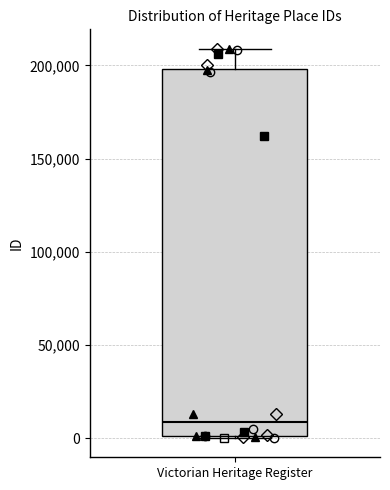

Read this box plot against the y-axis: the position of the median line, the range covered by the box, and the ends of both whiskers. The values are not printed on the chart, so give them approximately, as read against the axis.

median 10000, box 0 to 200000, whiskers 0 to 210000